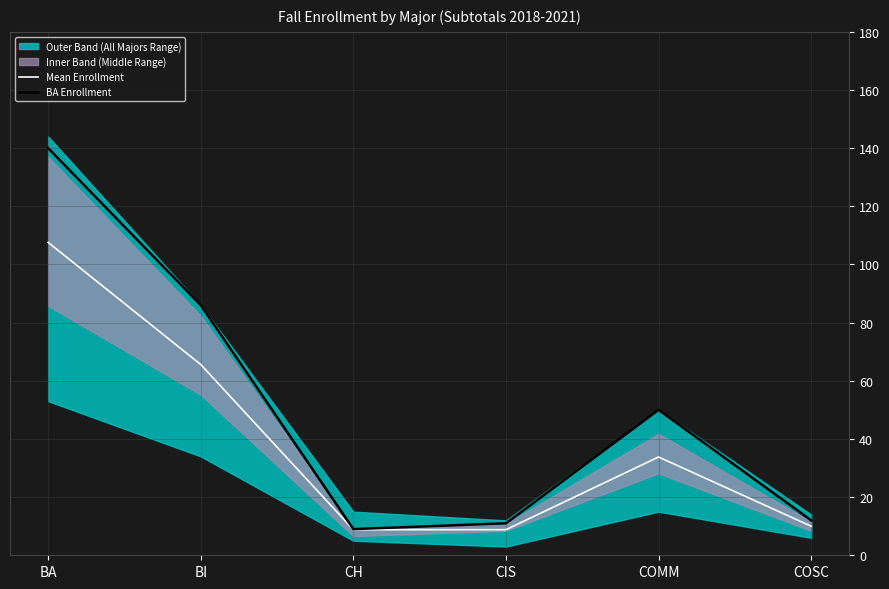

Which category has the lowest value in the Mean Enrollment series?

CH